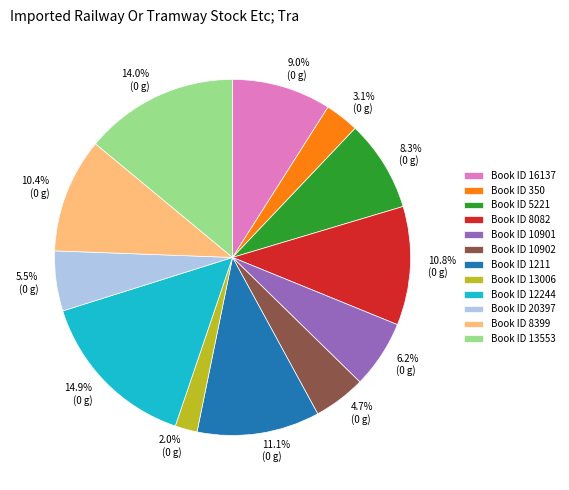

Is there any slice that represents more than half of the pie?

No